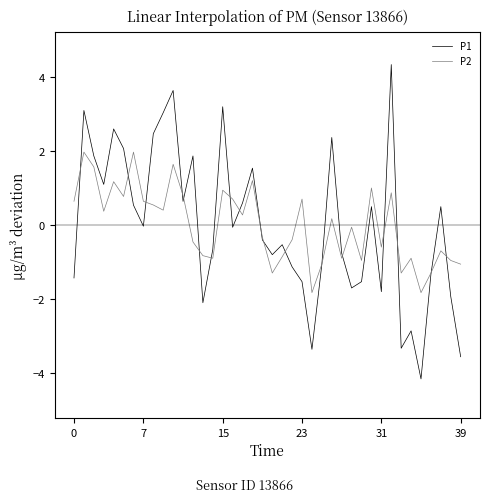

What is the maximum value for P1?

4.3